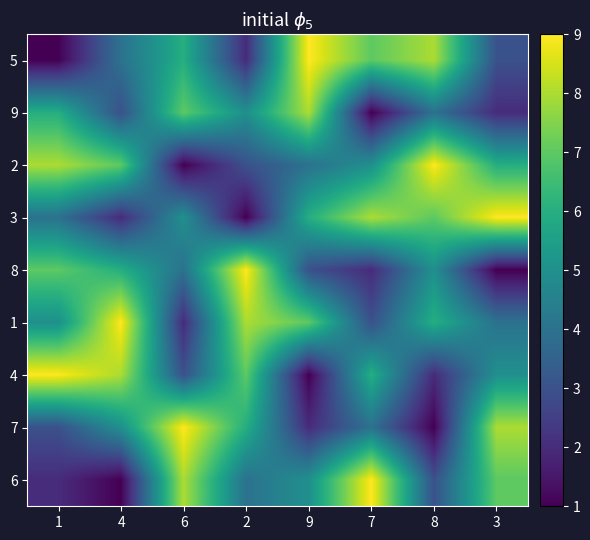

Rank the series by their maximum value, from highest to lowest.

5, 2, 3, 8, 1, 4, 7, 6, 9